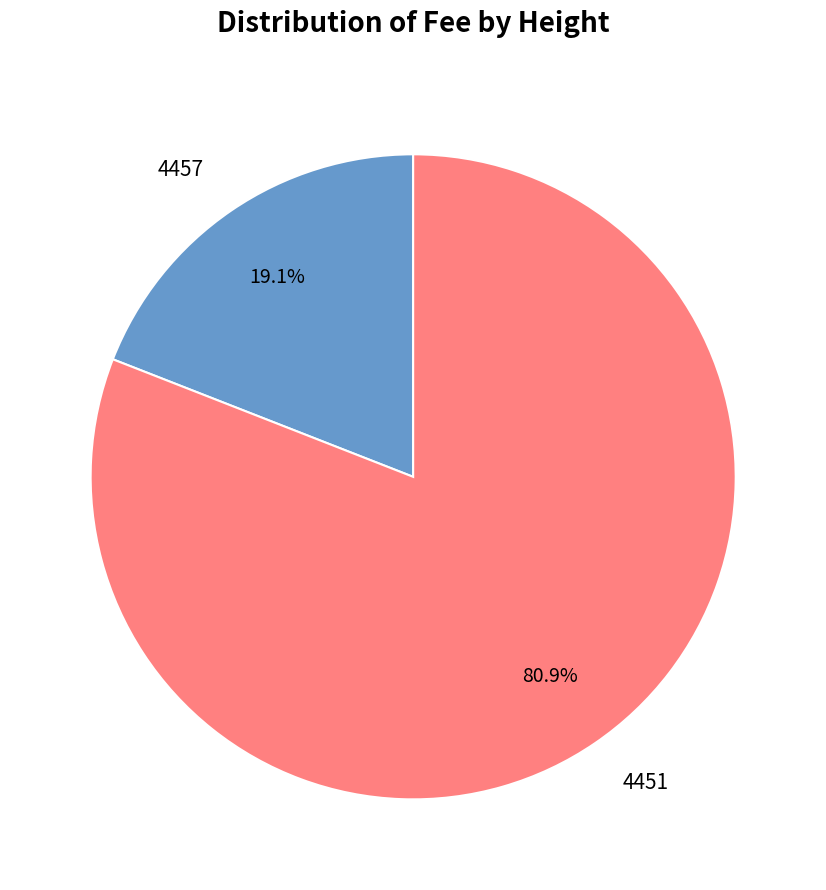

Is it true that 4457 is 19% of the pie?

True